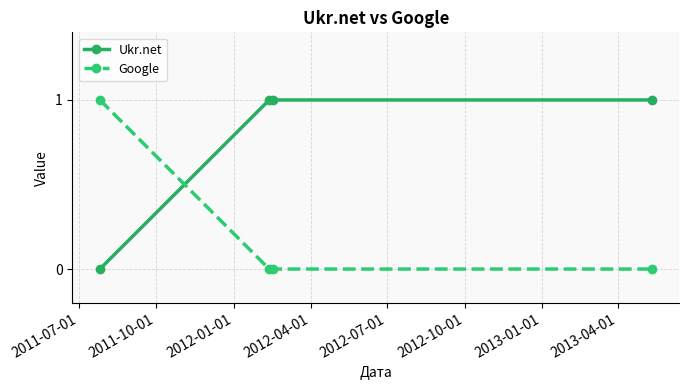

What is the highest value of the Google series?

1